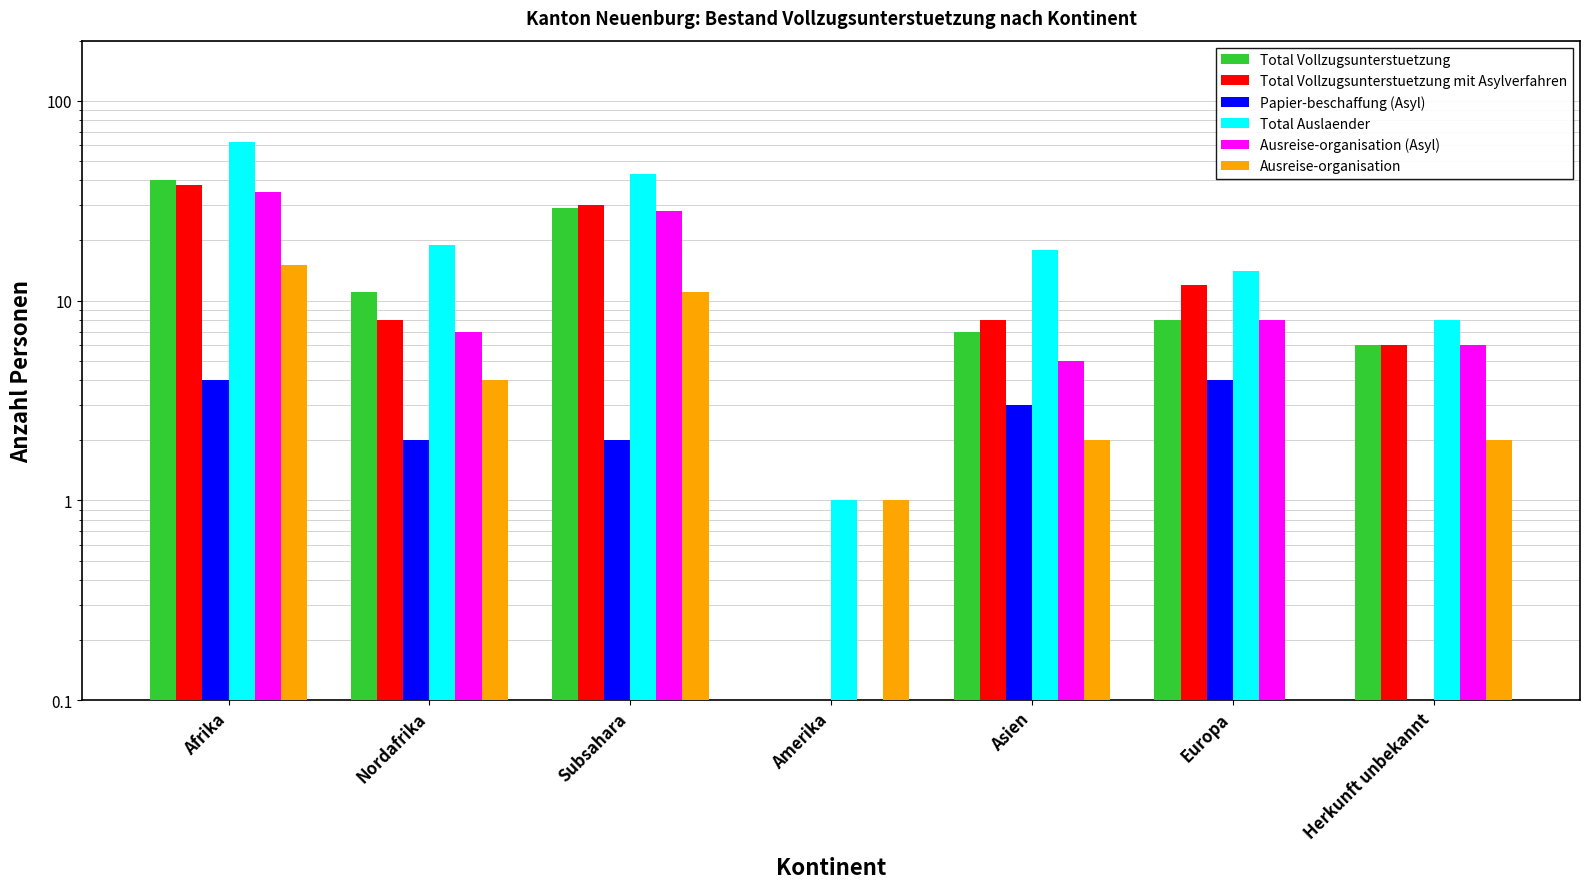

Count the number of data series in this chart.

6